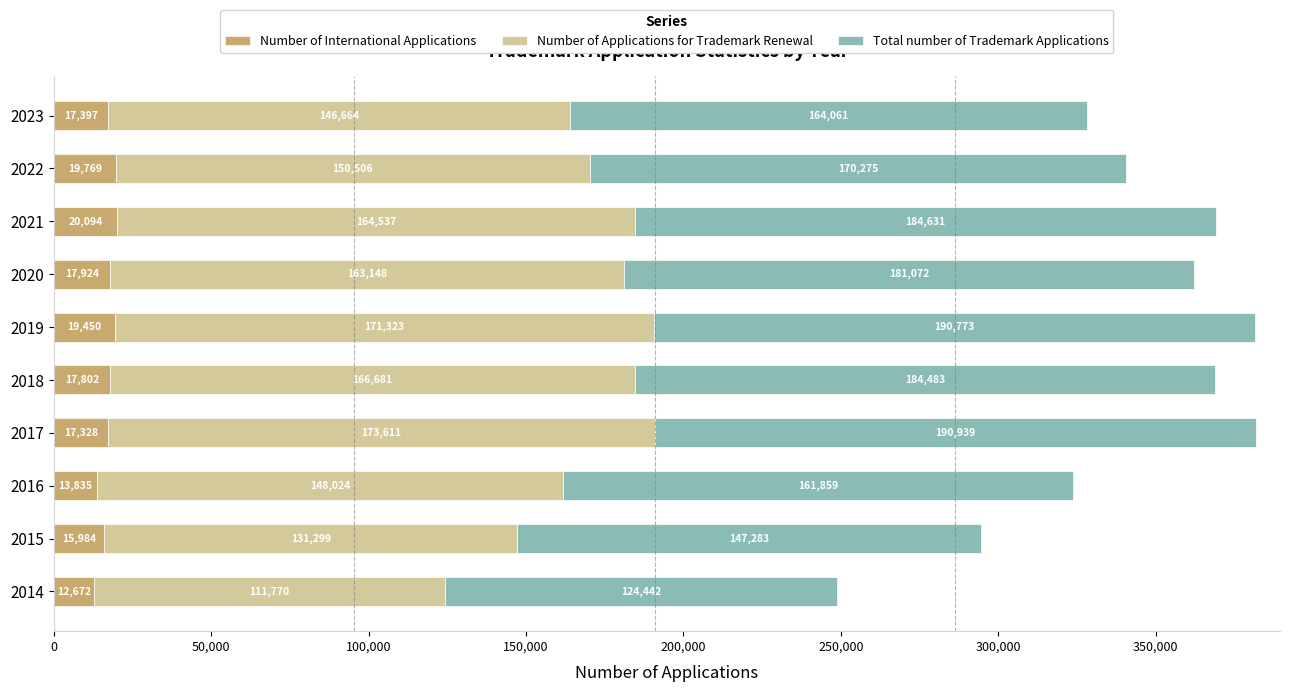

What is the difference between the second highest and minimum values in the Number of International Applications series?

7097